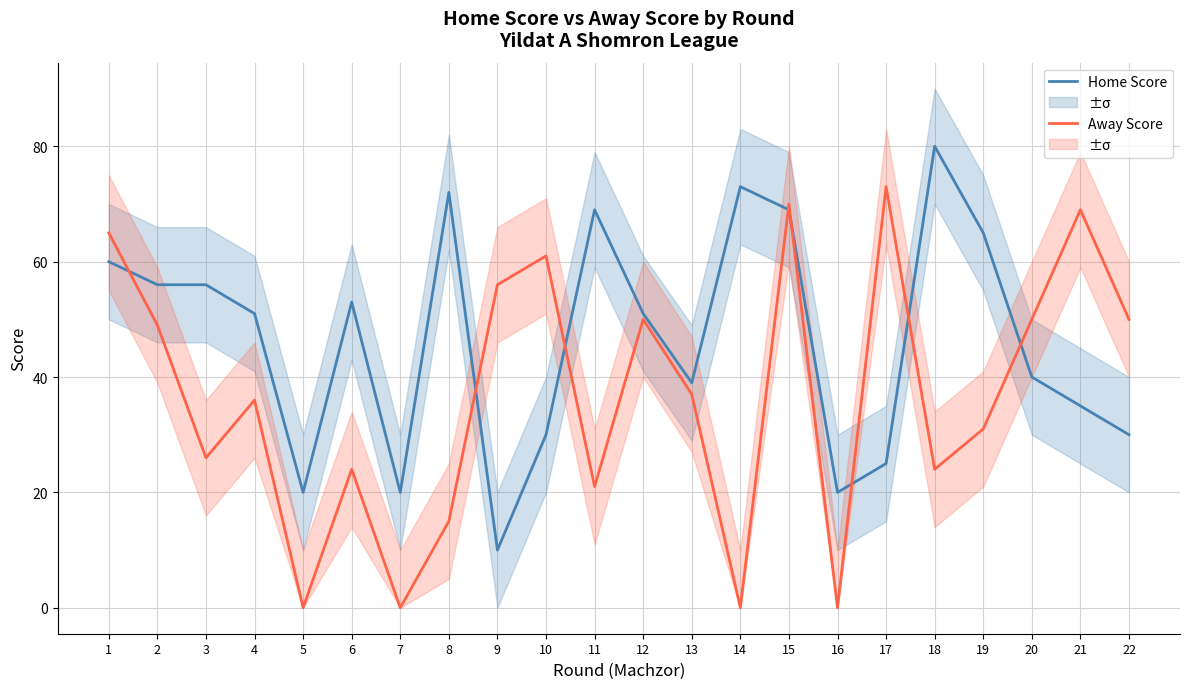

What is the total value across all series at 8?

87